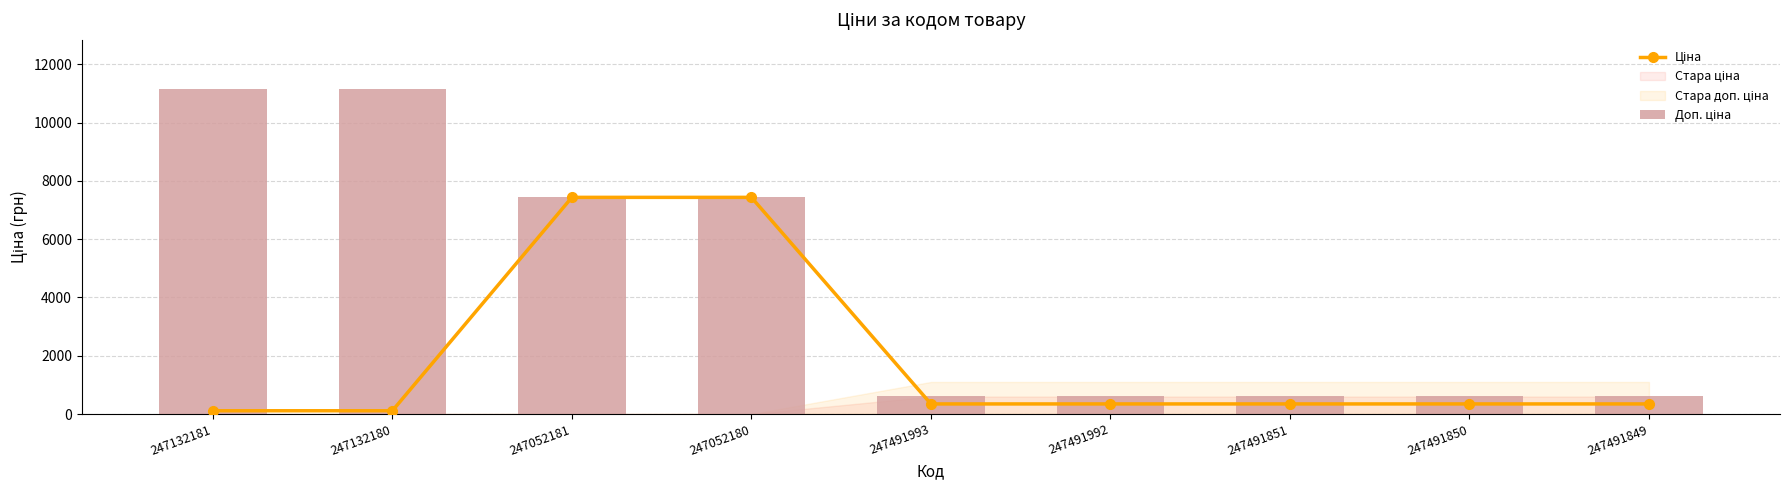

Between 247052180 and 247491992, which is larger?

247052180